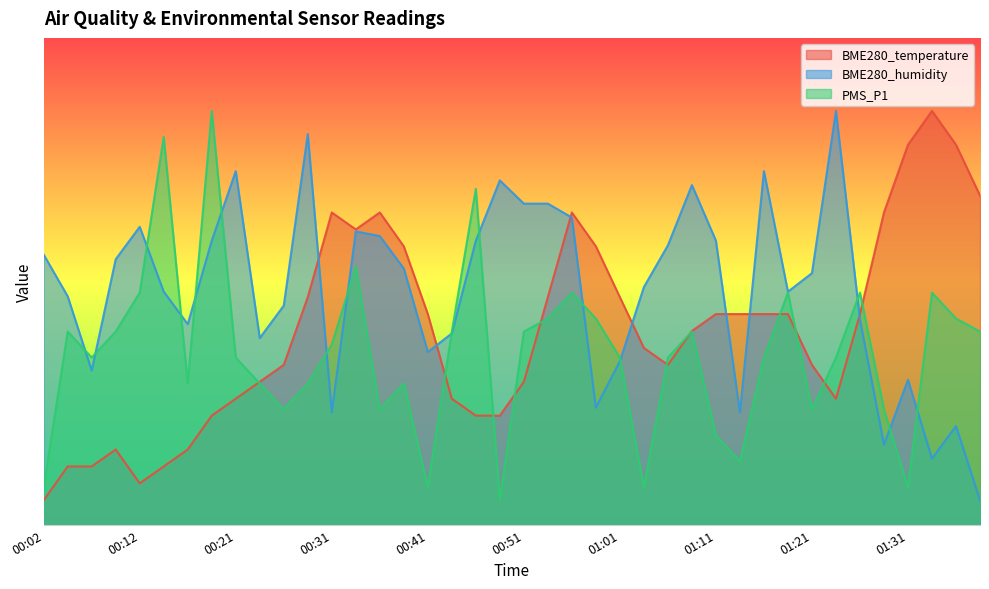

How many data points in BME280_temperature are above 43?

20